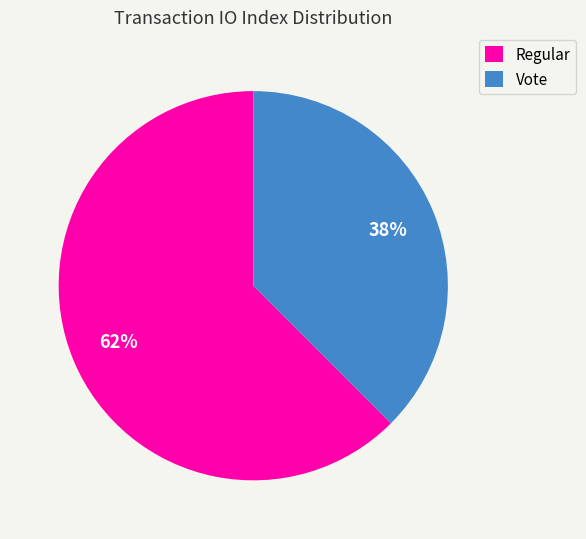

Which category accounts for the majority?

Regular